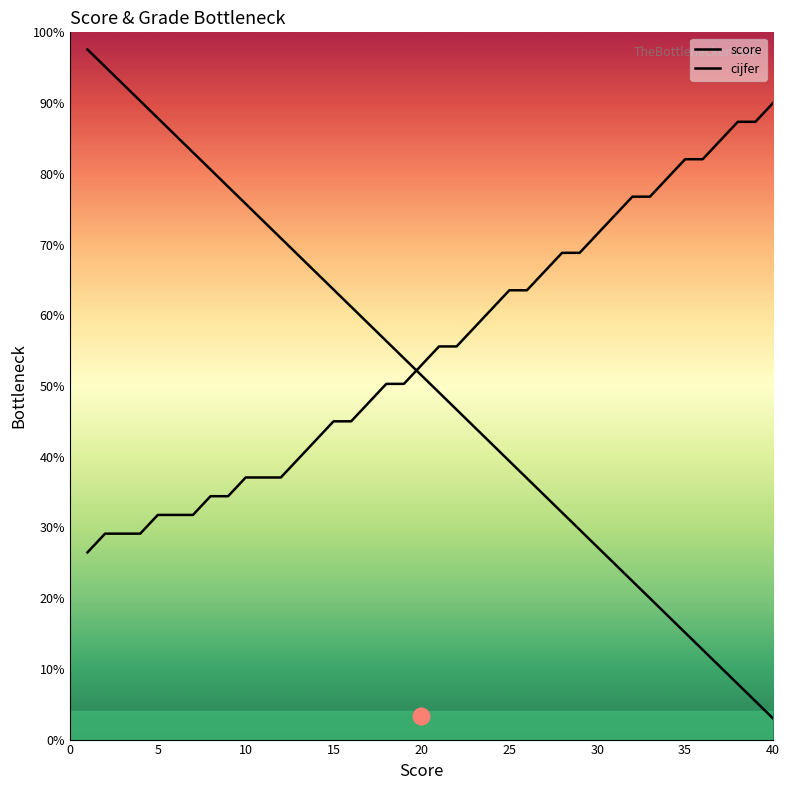

How many lines are shown in the chart?

2